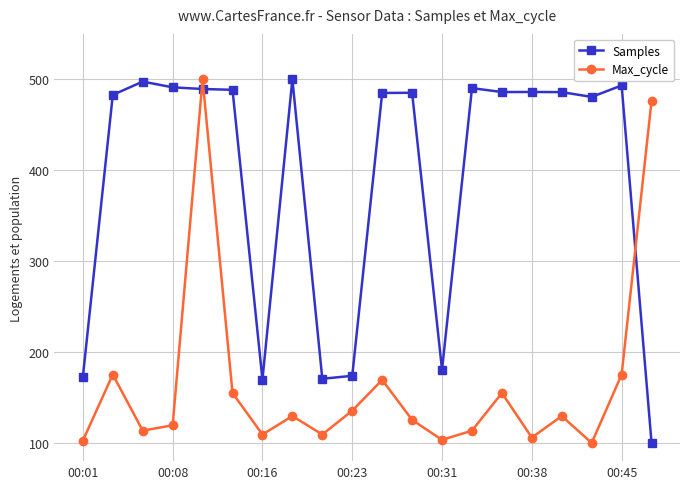

At how many categories does at least one series exceed 223?

15